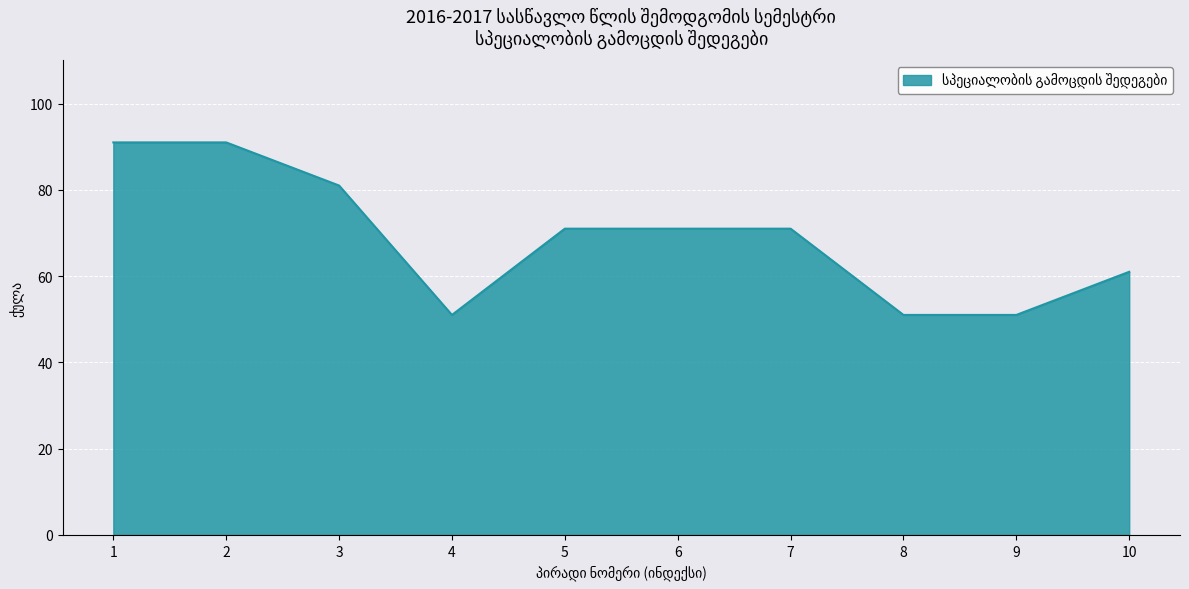

Is it true that the value at 4 is 51?

True